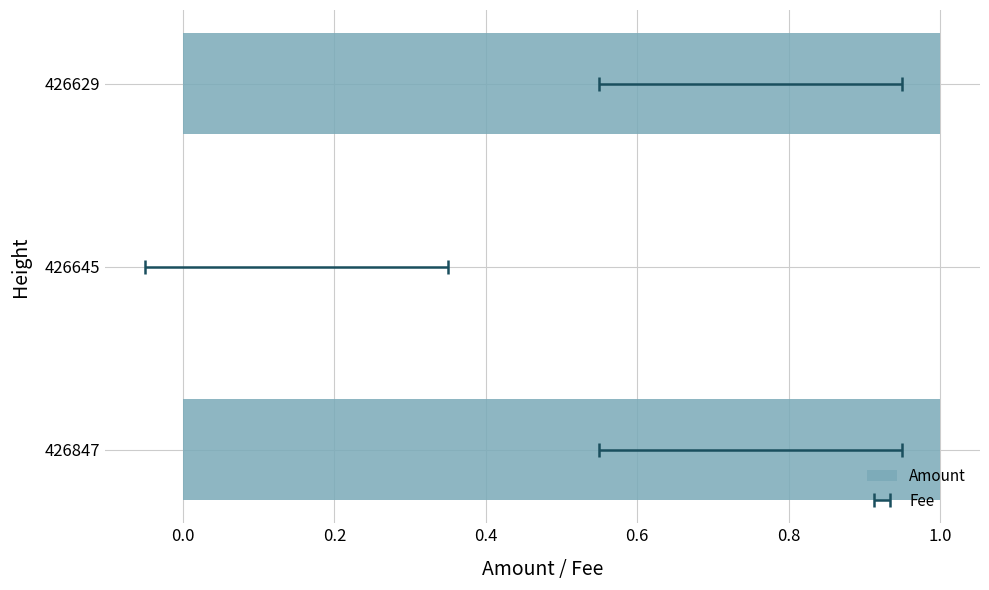

Between 426629 and 426847, which is larger?

426629